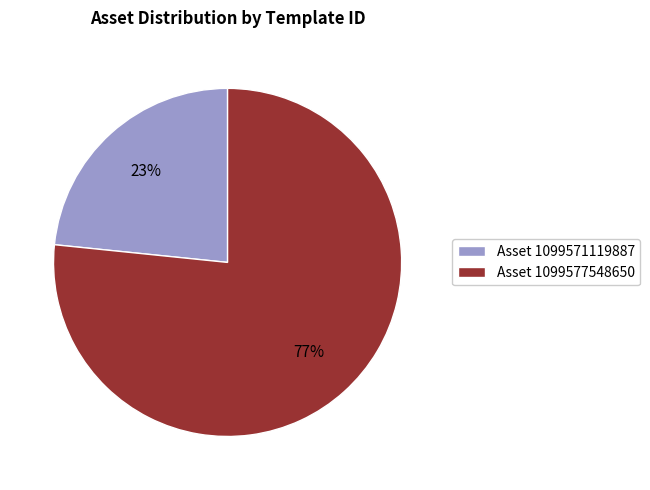

What is the majority slice?

Asset 1099577548650